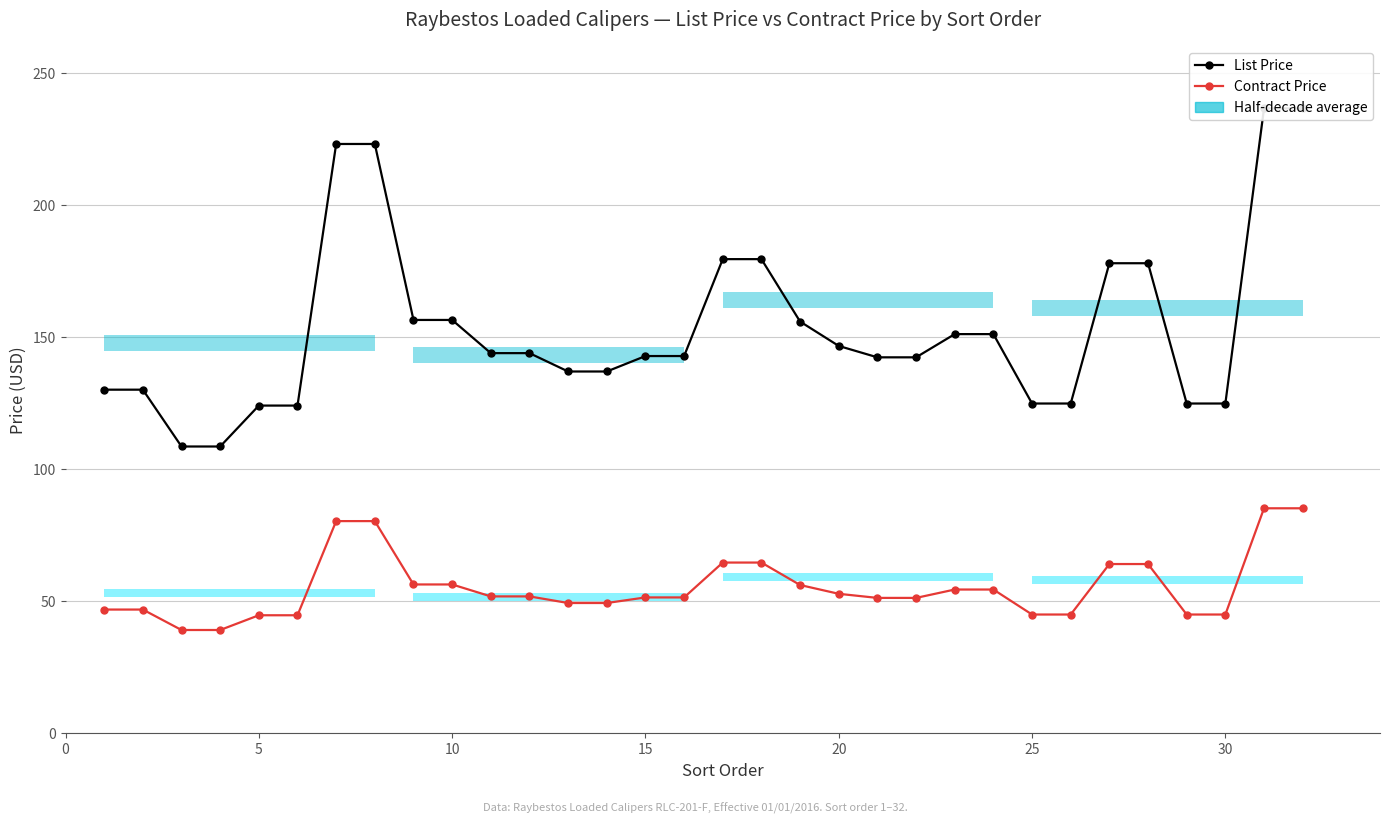

Does the chart display data point markers on the line(s)?

Yes